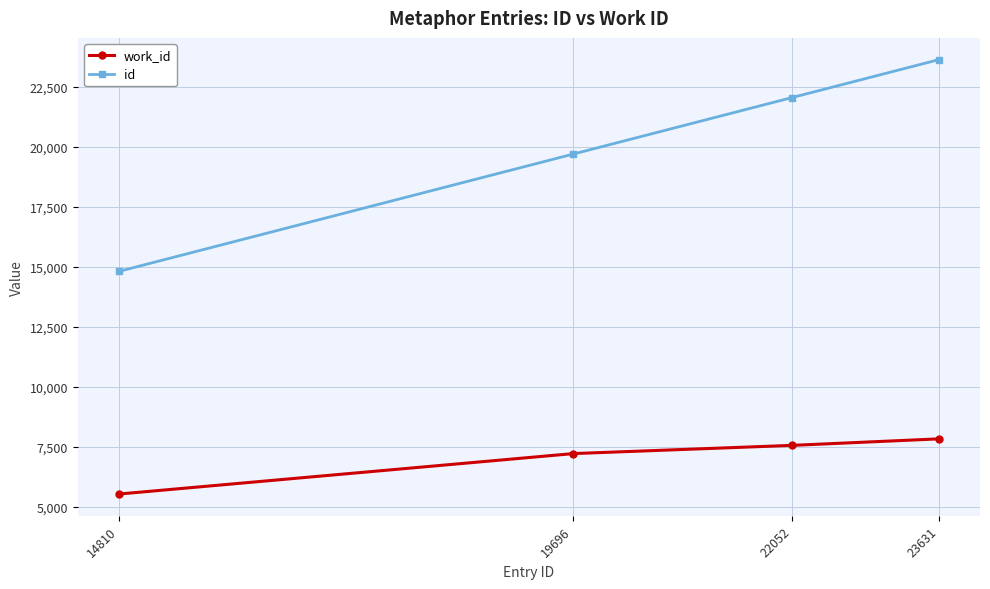

What is the value of the work_id point at the 3rd from the left?

7566